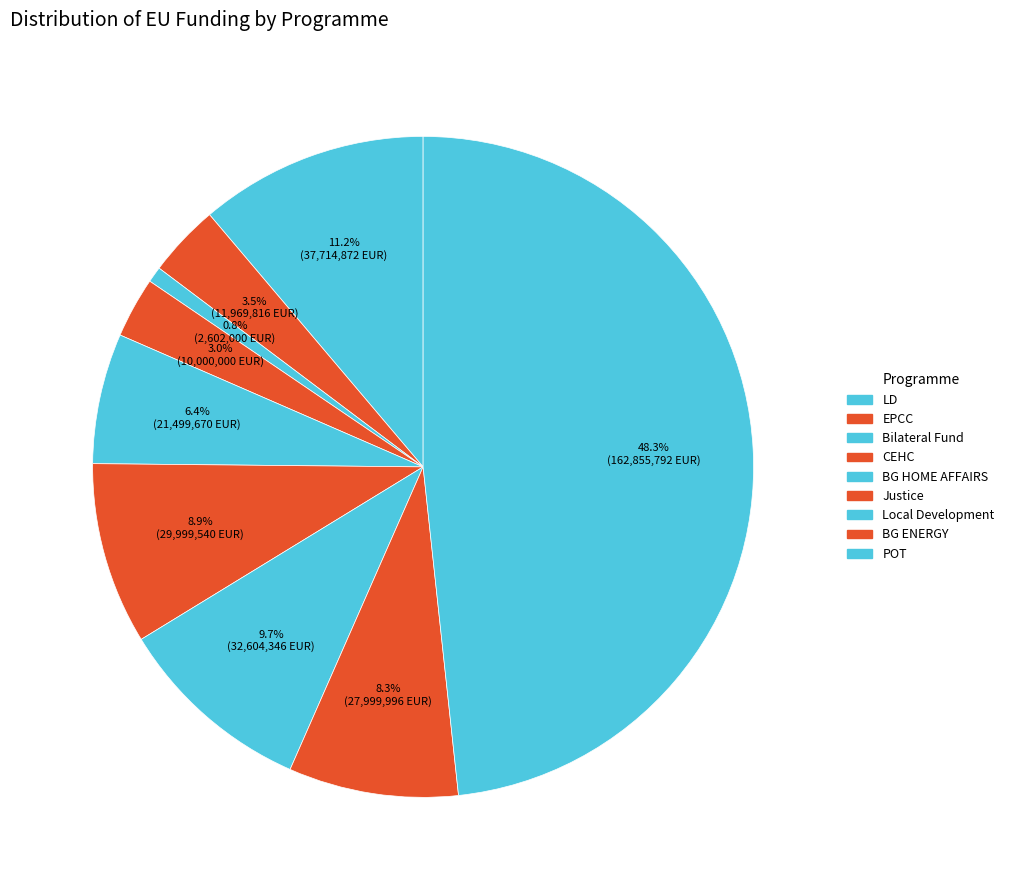

Is there any slice that represents more than half of the pie?

No